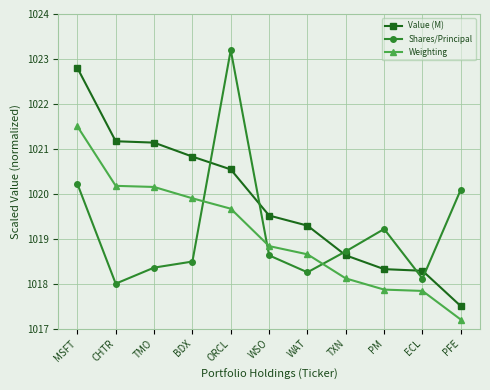

Where does the Weighting series first go above 1018?

MSFT